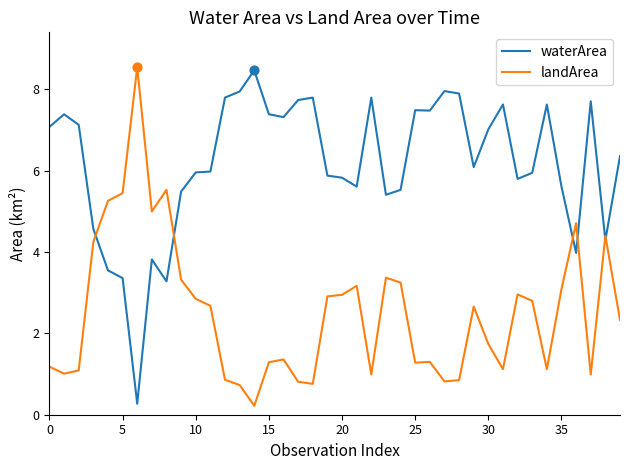

True or false: landArea and waterArea cross at least once.

True